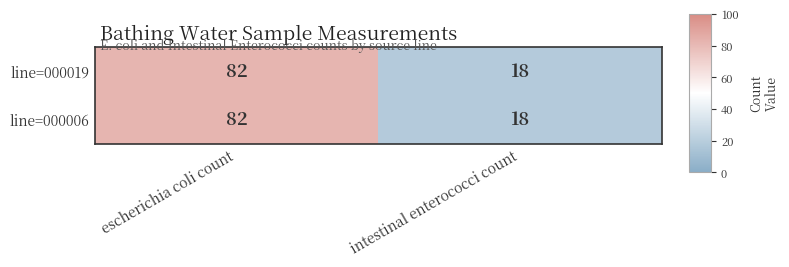

Reading right to left, list all the values displayed in this chart.

line=000019: intestinal enterococci count=18	escherichia coli count=82
line=000006: intestinal enterococci count=18	escherichia coli count=82